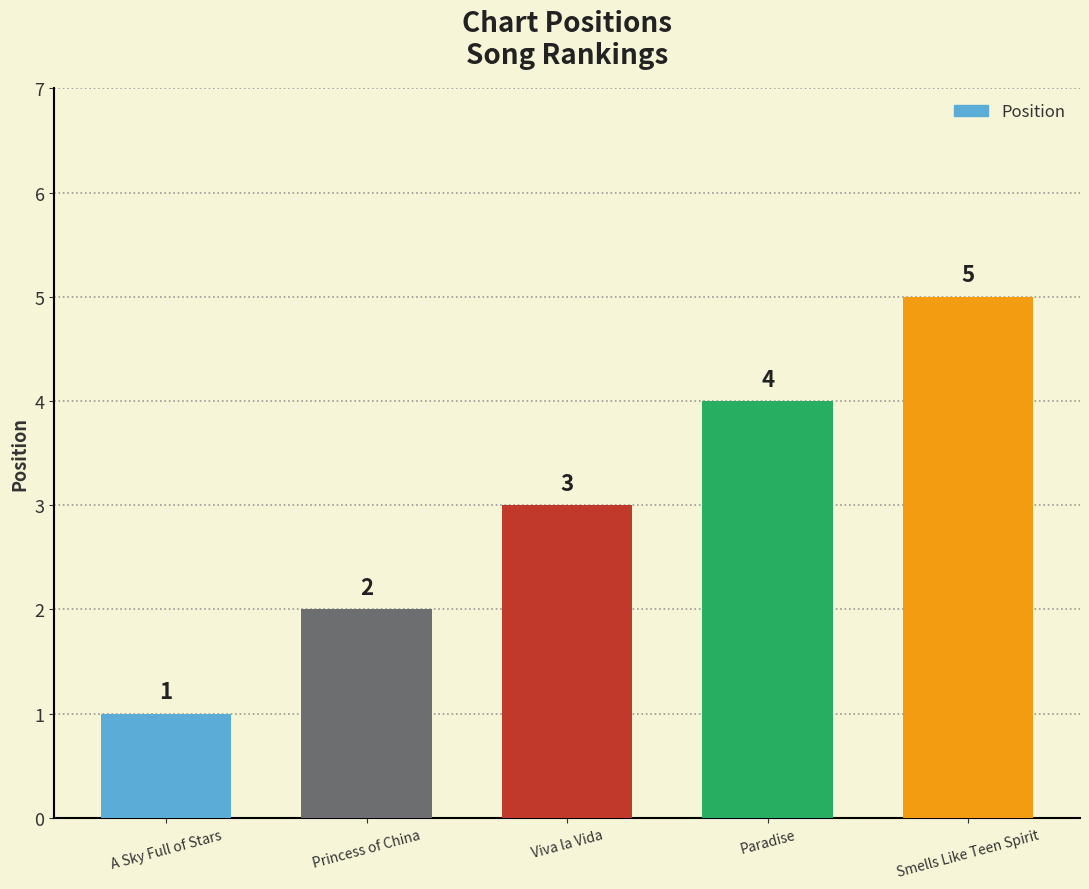

Reading left to right, extract all data points from this chart.

A Sky Full of Stars=1	Princess of China=2	Viva la Vida=3	Paradise=4	Smells Like Teen Spirit=5